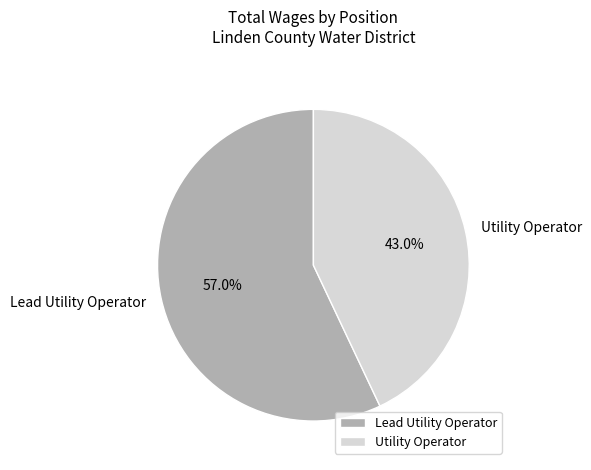

Rank the categories by value from highest to lowest.

Lead Utility Operator, Utility Operator